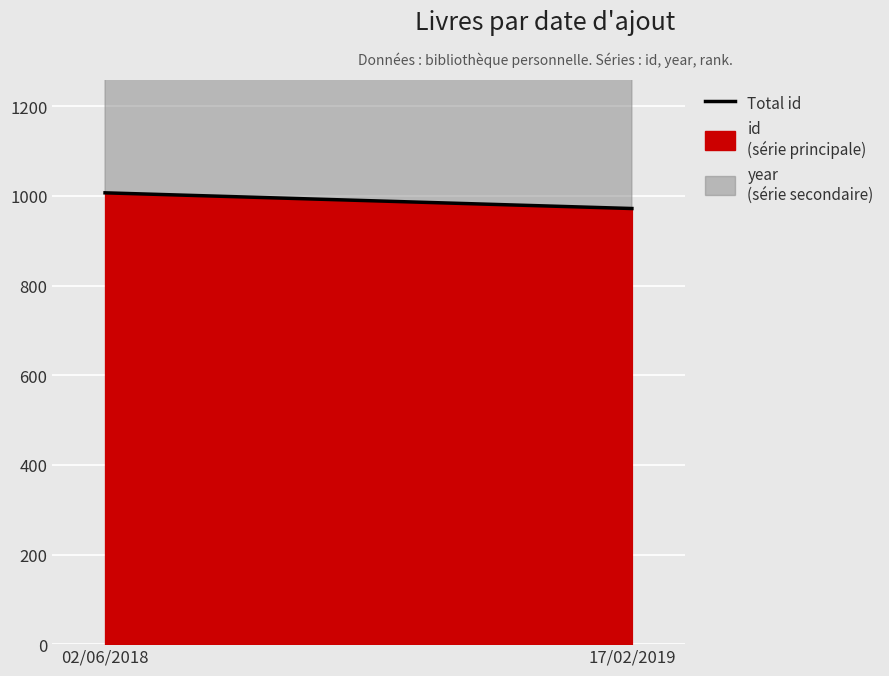

What position from the right is 02/06/2018?

2